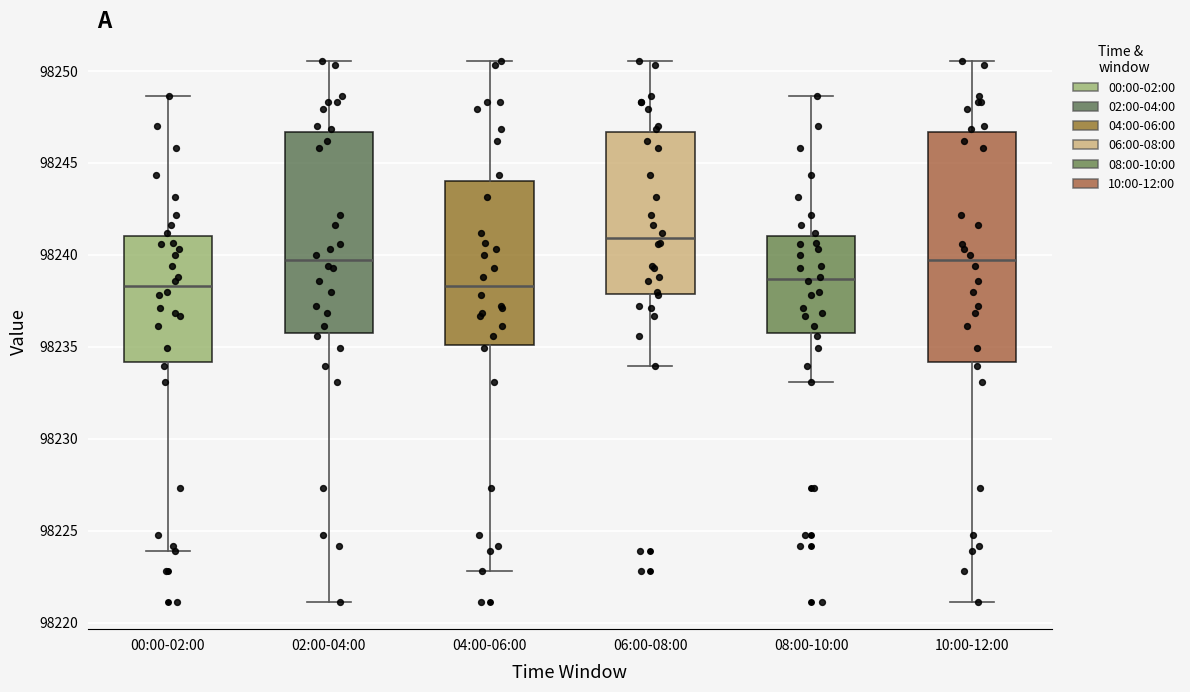

Reading left to right, read every box against the y-axis: the position of its median line, the range the box covers, and the ends of its whiskers. The values are not printed on the chart, so give them approximately, as read against the axis.

00:00-02:00: median 98238.5, box 98234.0 to 98241.0, whiskers 98224.0 to 98248.5
02:00-04:00: median 98239.5, box 98235.5 to 98246.5, whiskers 98221.0 to 98250.5
04:00-06:00: median 98238.5, box 98235.0 to 98244.0, whiskers 98223.0 to 98250.5
06:00-08:00: median 98241.0, box 98238.0 to 98246.5, whiskers 98234.0 to 98250.5
08:00-10:00: median 98238.5, box 98235.5 to 98241.0, whiskers 98233.0 to 98248.5
10:00-12:00: median 98239.5, box 98234.0 to 98246.5, whiskers 98221.0 to 98250.5